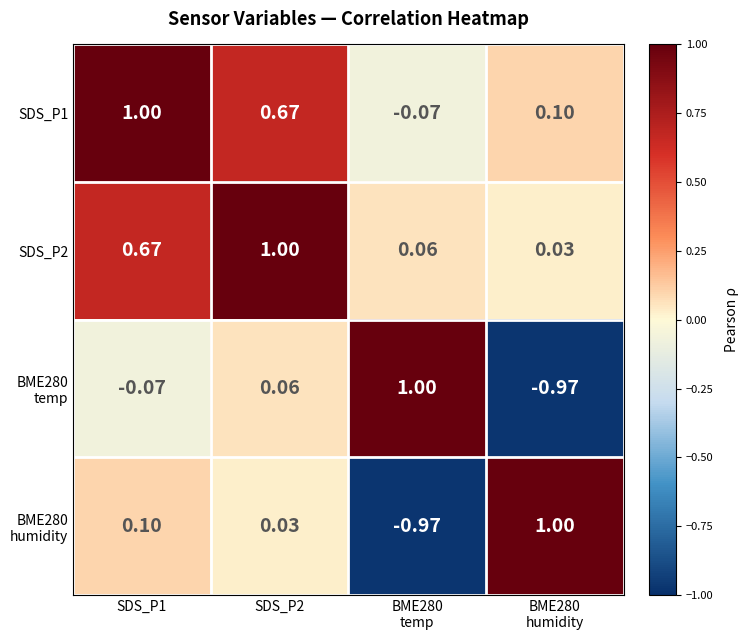

How many data points does each series have?

4